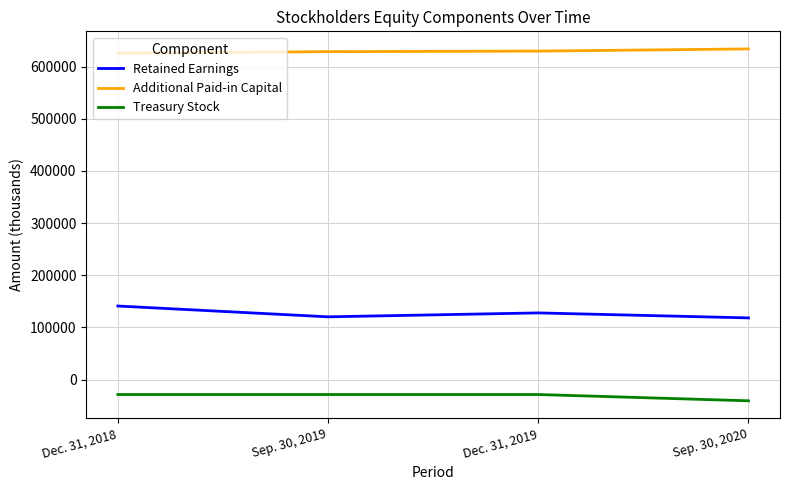

What is the difference between the maximum and minimum values in the Treasury Stock series?

12041